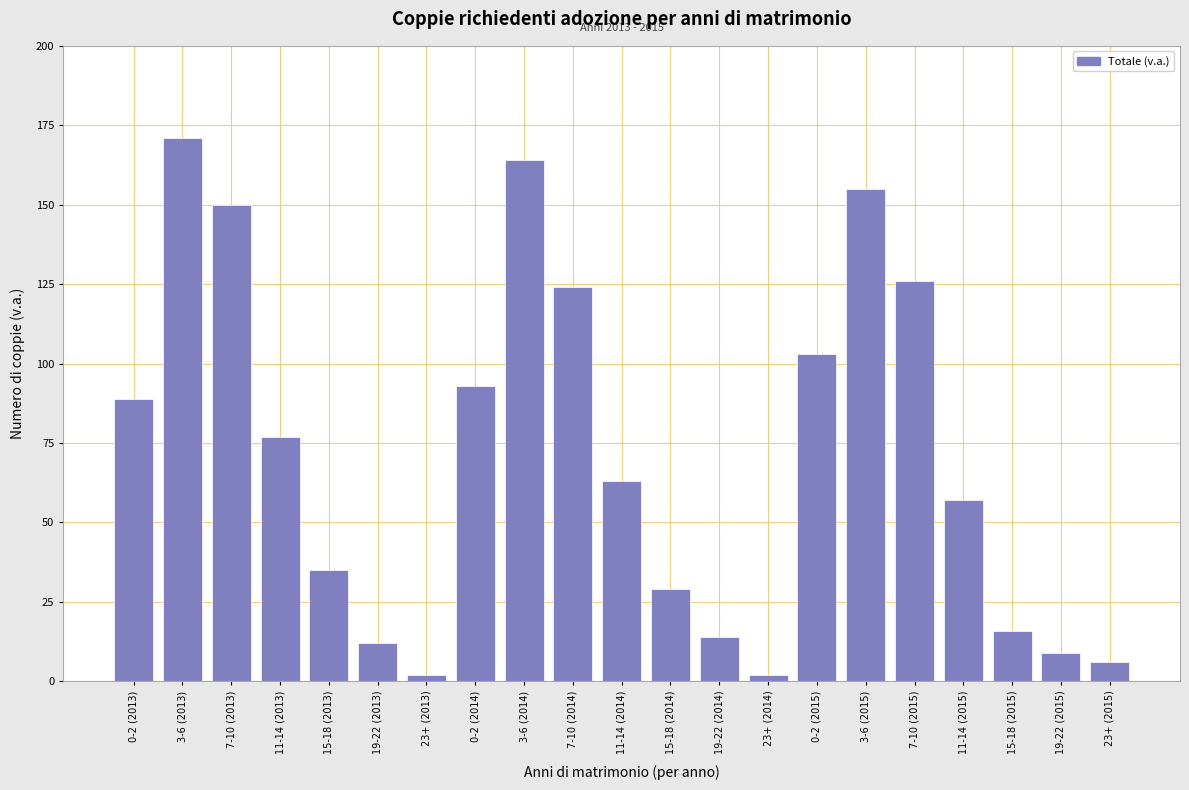

Reading left to right, extract all data points from this chart.

0-2 (2013)=89	3-6 (2013)=171	7-10 (2013)=150	11-14 (2013)=77	15-18 (2013)=35	19-22 (2013)=12	23+ (2013)=2	0-2 (2014)=93	3-6 (2014)=164	7-10 (2014)=124	11-14 (2014)=63	15-18 (2014)=29	19-22 (2014)=14	23+ (2014)=2	0-2 (2015)=103	3-6 (2015)=155	7-10 (2015)=126	11-14 (2015)=57	15-18 (2015)=16	19-22 (2015)=9	23+ (2015)=6